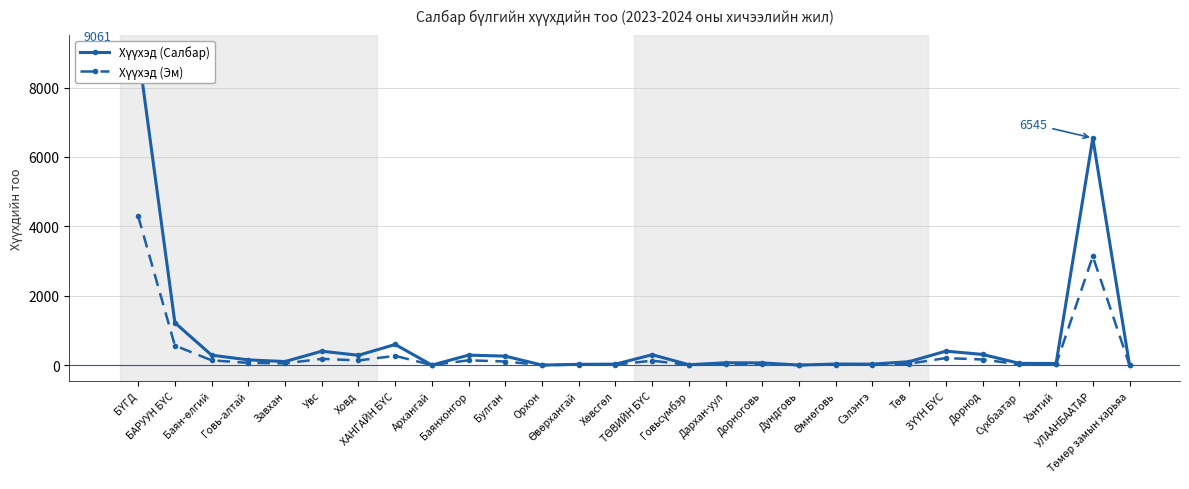

What is the value of the Хүүхэд (Салбар) point at the 10th from the left?

287